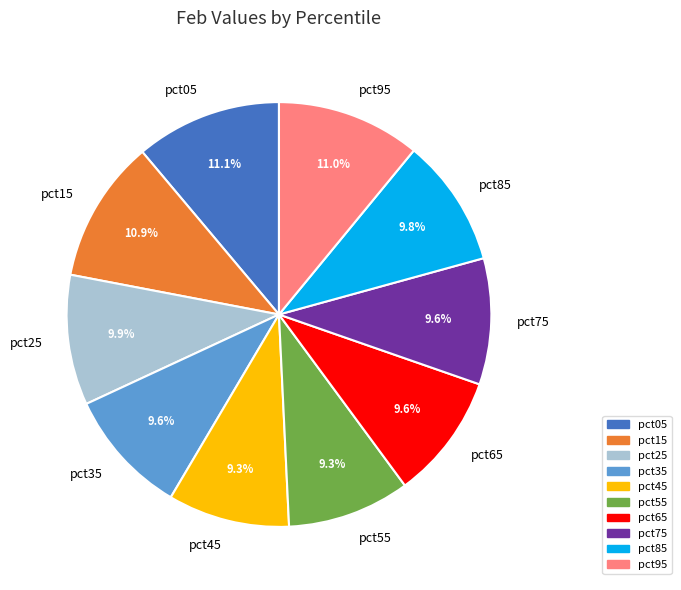

Count the number of slices in the pie.

10